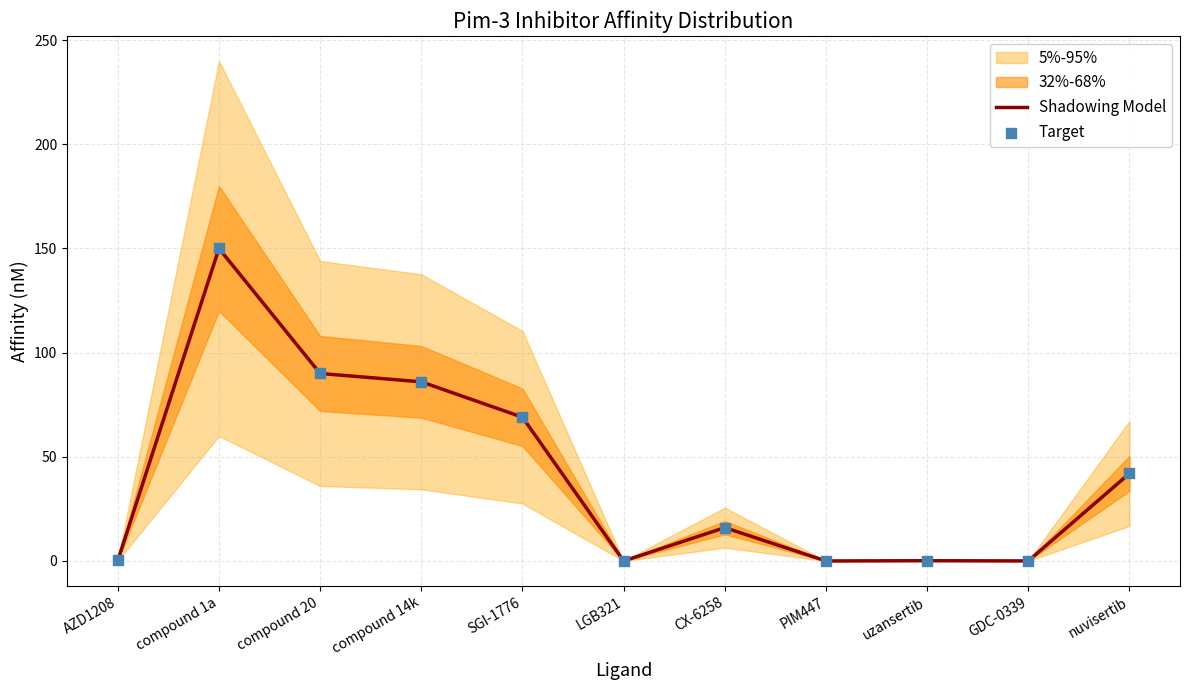

True or false: Shadowing Model has a value of 86.0 at compound 14k.

True